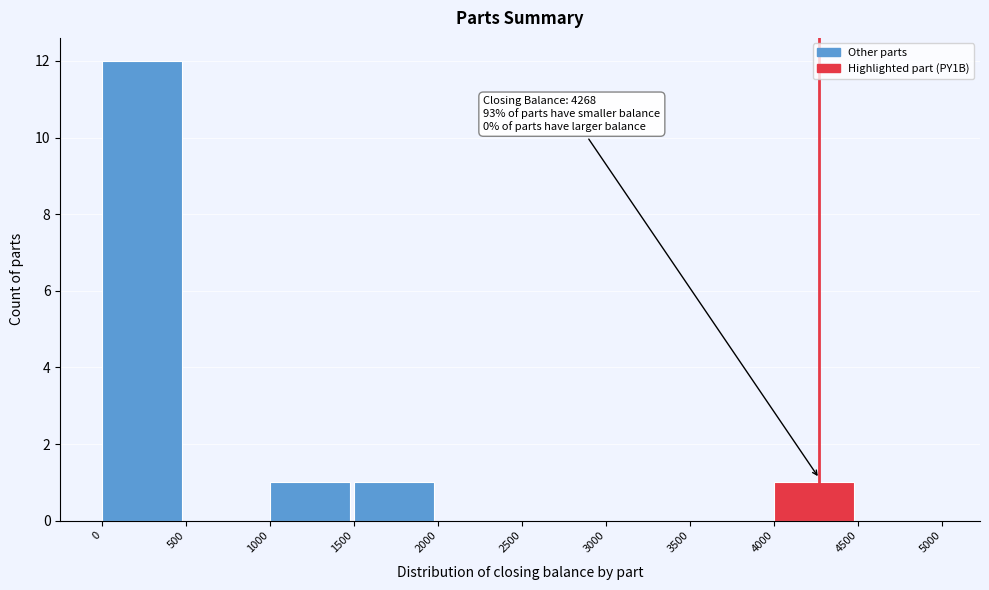

Which range on the x-axis has the tallest bar?

0 to 500